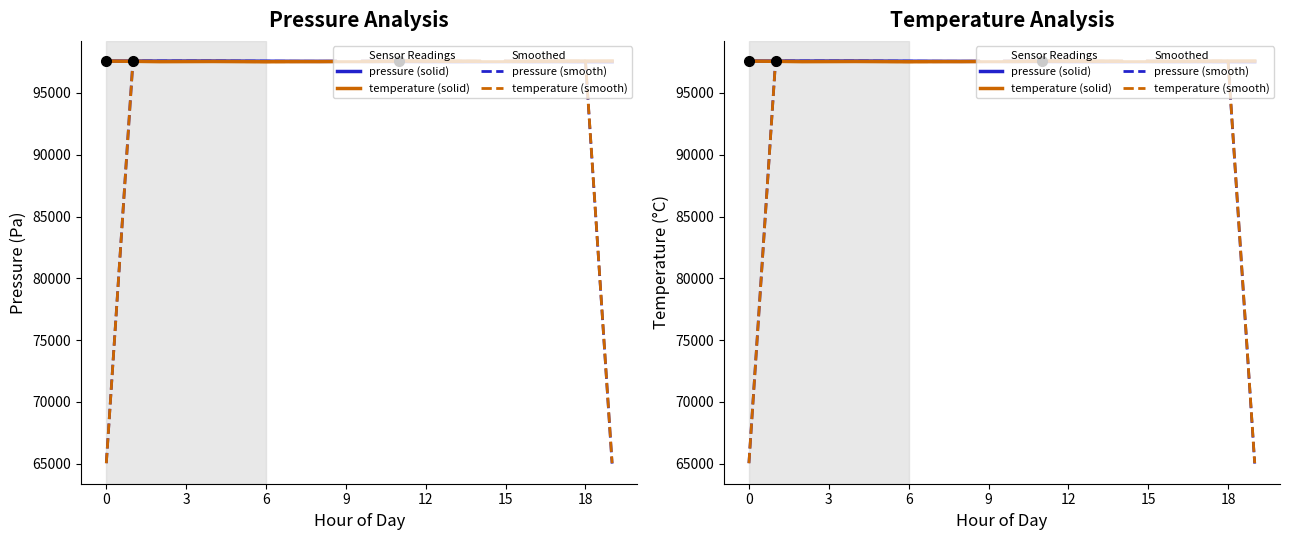

Which series ends up on top after the final intersection of temperature (smooth) and pressure (solid)?

pressure (solid)